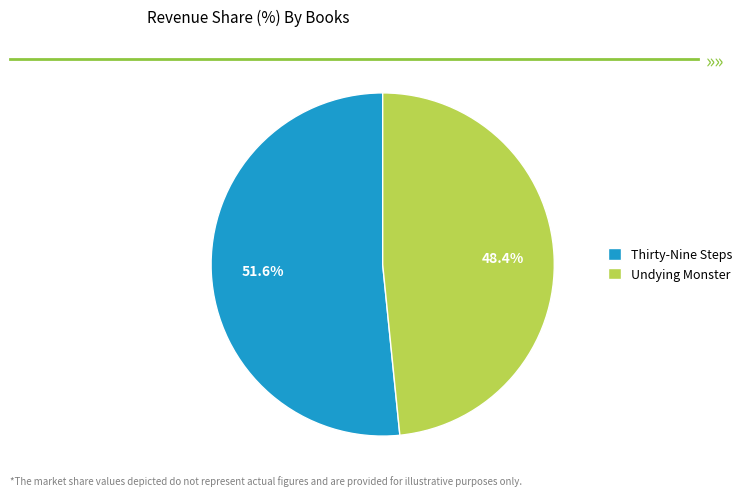

To the nearest percent, what is the combined percentage of Undying Monster and Thirty-Nine Steps?

100%